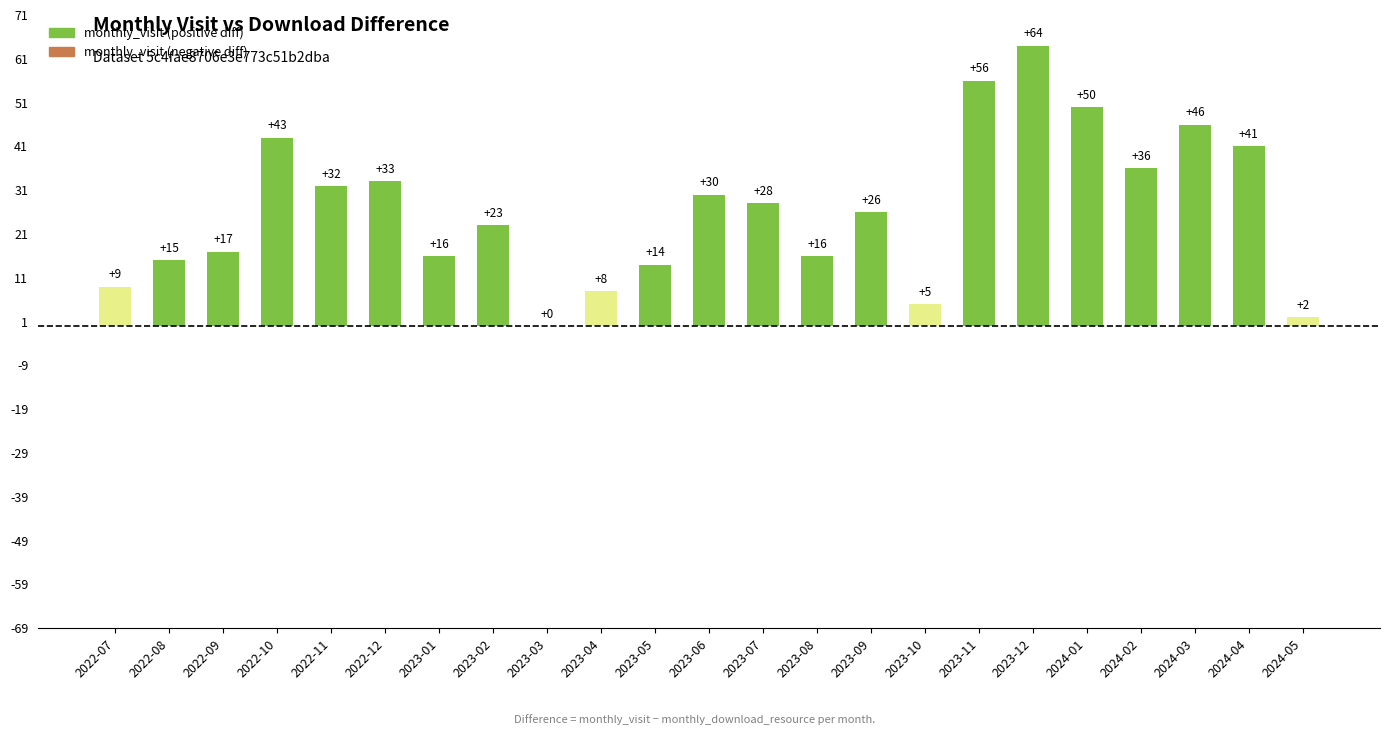

Where is the data nearest to the value 32?

2022-11